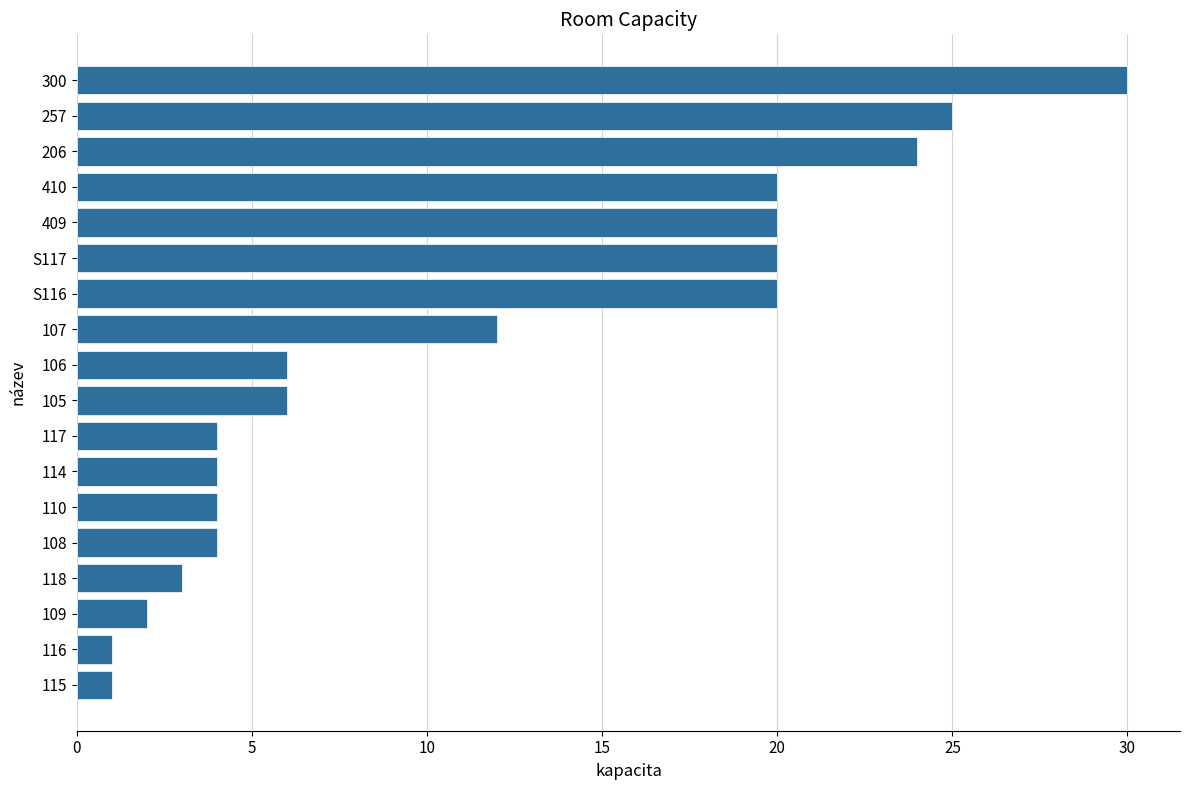

What is the change in value from 117 to 257?

+21